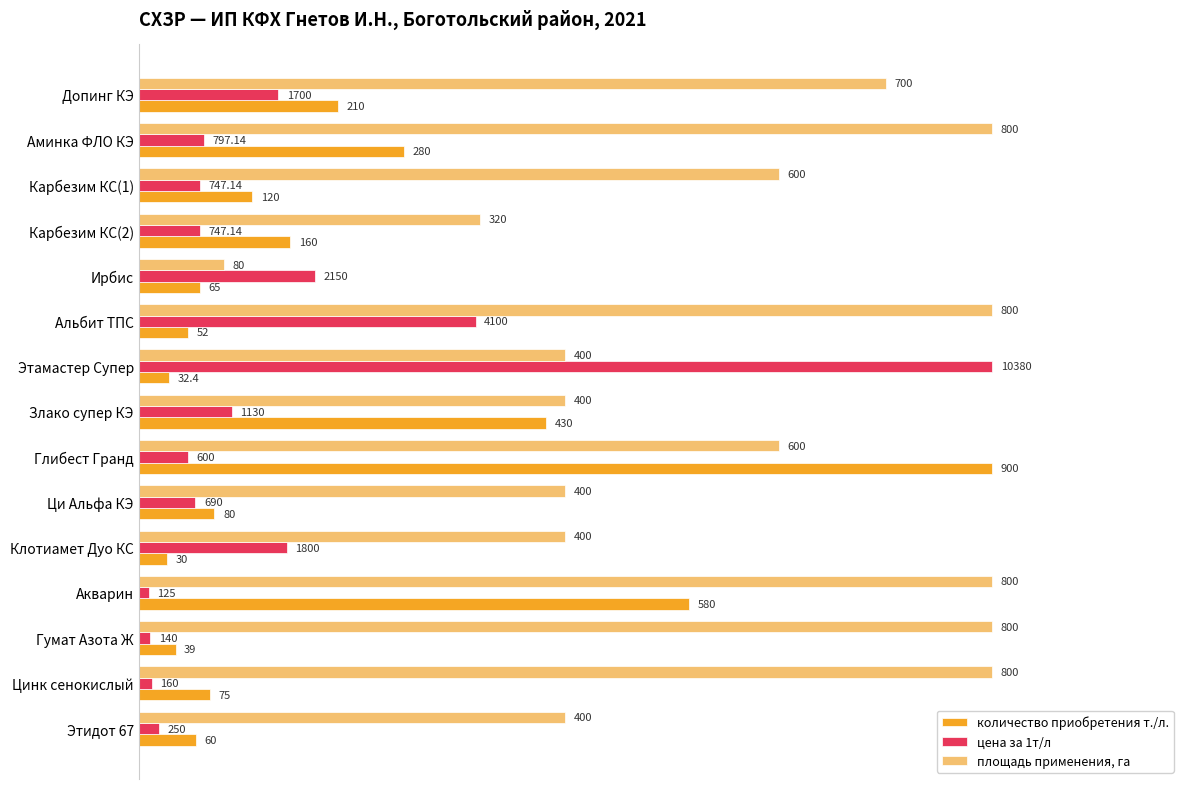

Which series has the largest total across all categories?

площадь применения, га